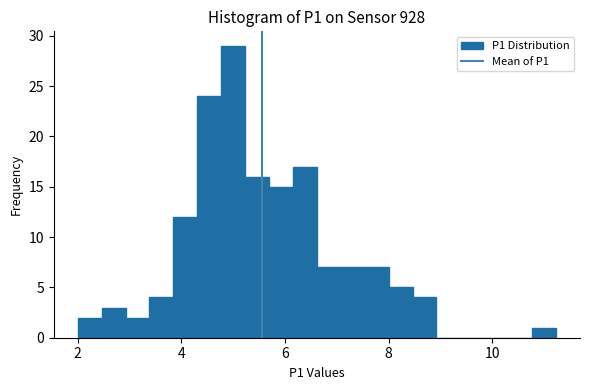

Read against the x-axis, roughly where is the centre of the tallest bar?

5.0